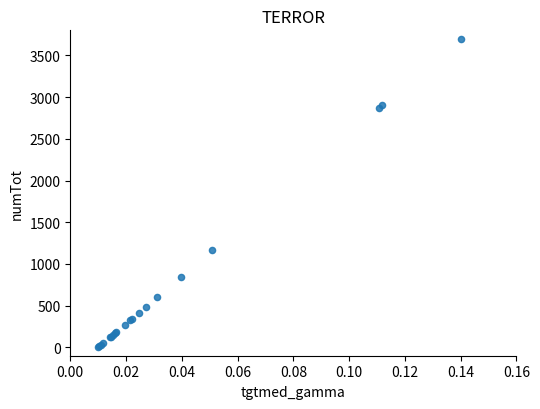

What Y value in the scatter plot is closest to 1850?

1165.3